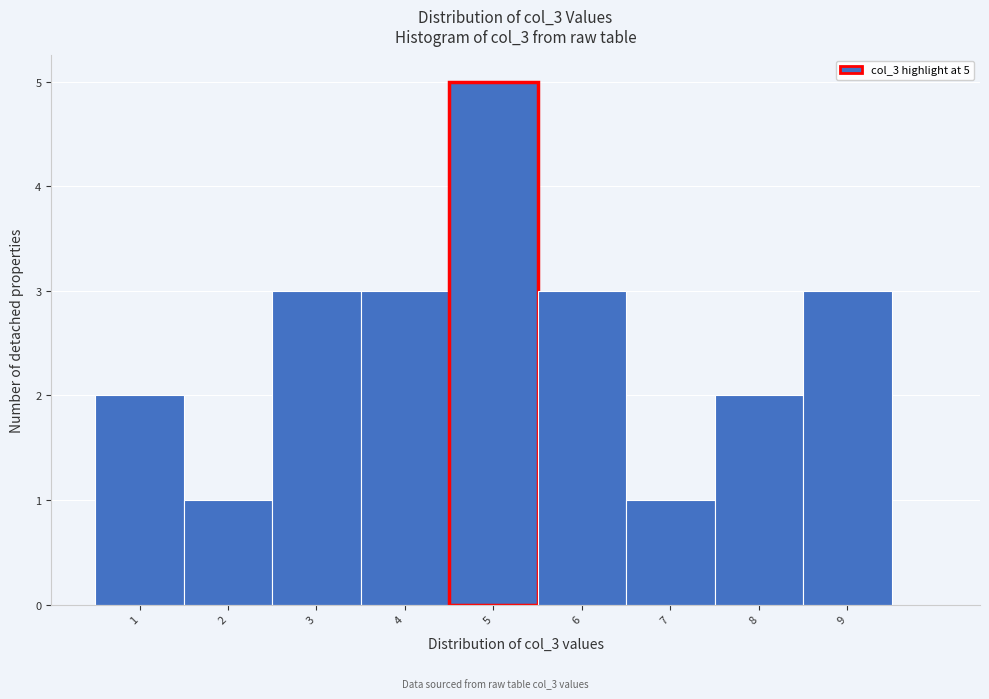

Which range on the x-axis has the tallest bar?

4.5 to 5.5